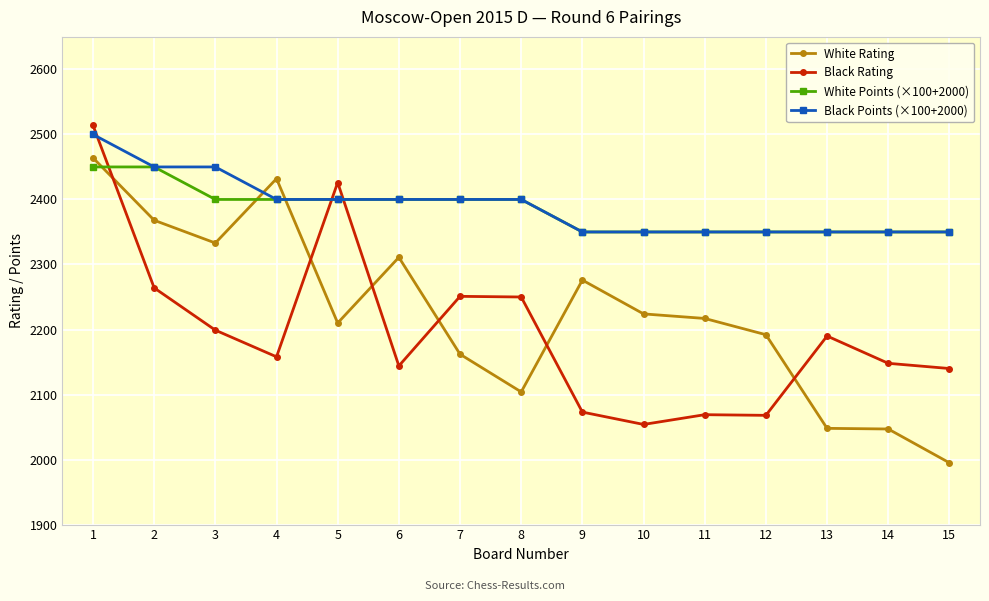

At which category does White Rating reach its first local valley?

3